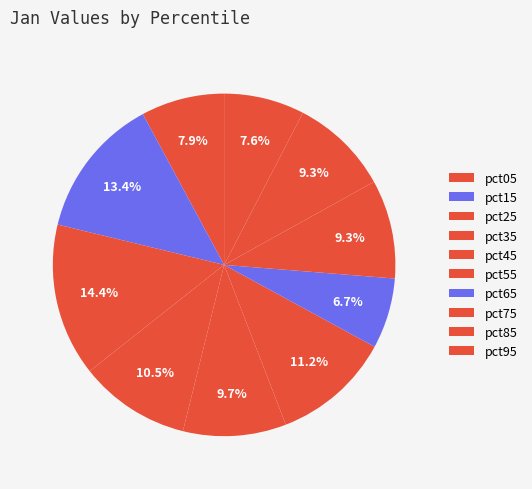

True or false: pct35 accounts for 3% of the total.

False